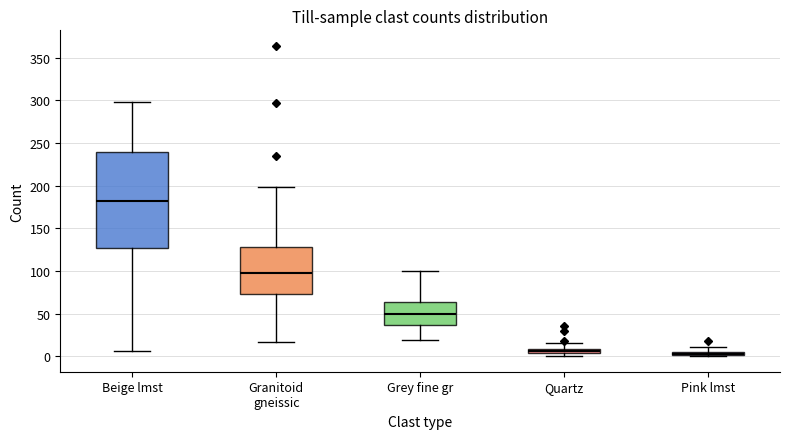

Where does the upper whisker of the box for Quartz end on the y-axis? The values are not printed on the chart, so give them approximately, as read against the axis.

15